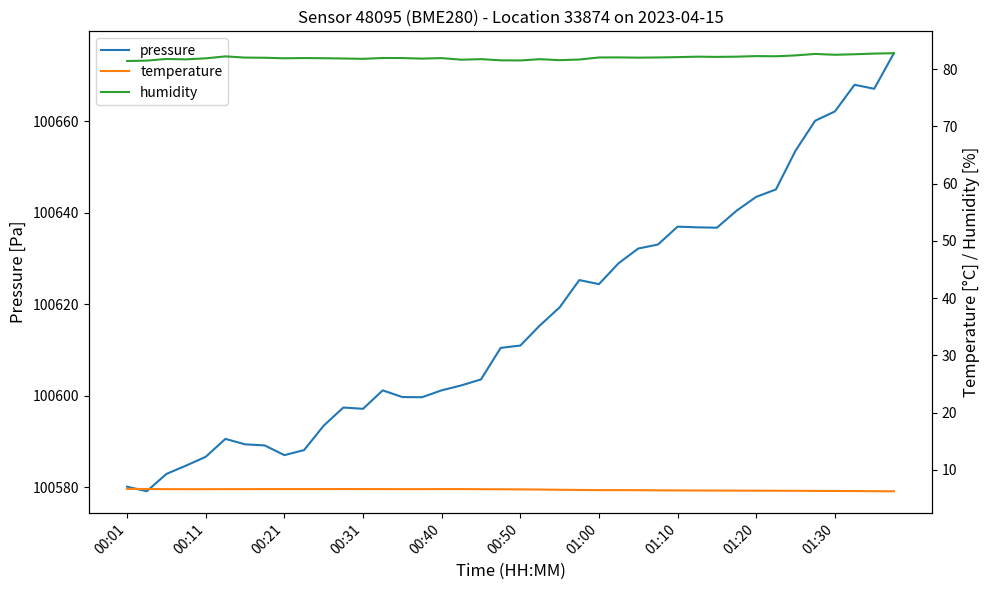

How many data points in pressure are above 100610?

21